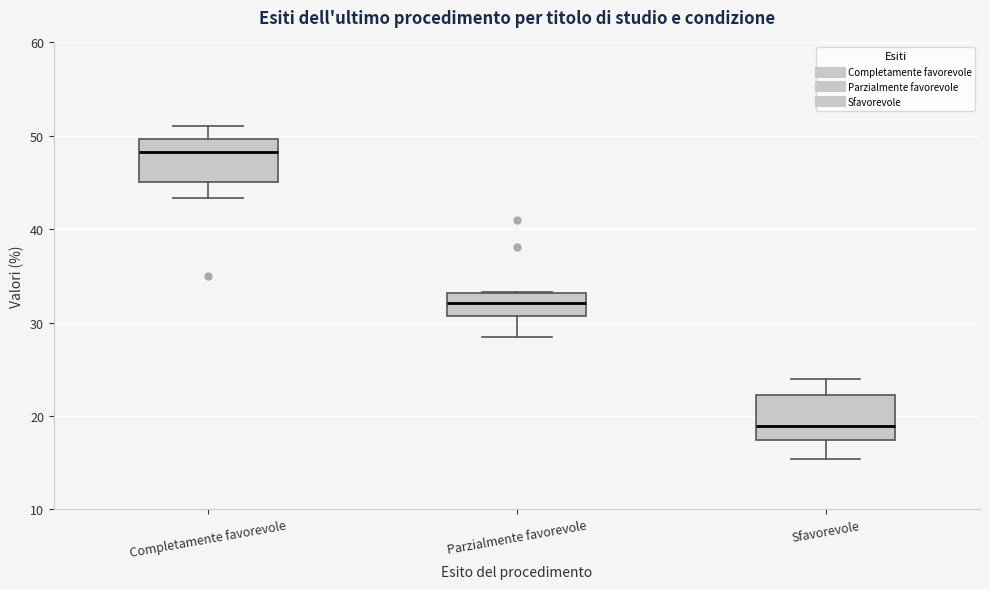

Reading left to right, read every box against the y-axis: the position of its median line, the range the box covers, and the ends of its whiskers. The values are not printed on the chart, so give them approximately, as read against the axis.

Completamente favorevole: median 48, box 45 to 50, whiskers 43 to 51
Parzialmente favorevole: median 32, box 31 to 33, whiskers 29 to 33
Sfavorevole: median 19, box 17 to 22, whiskers 15 to 24